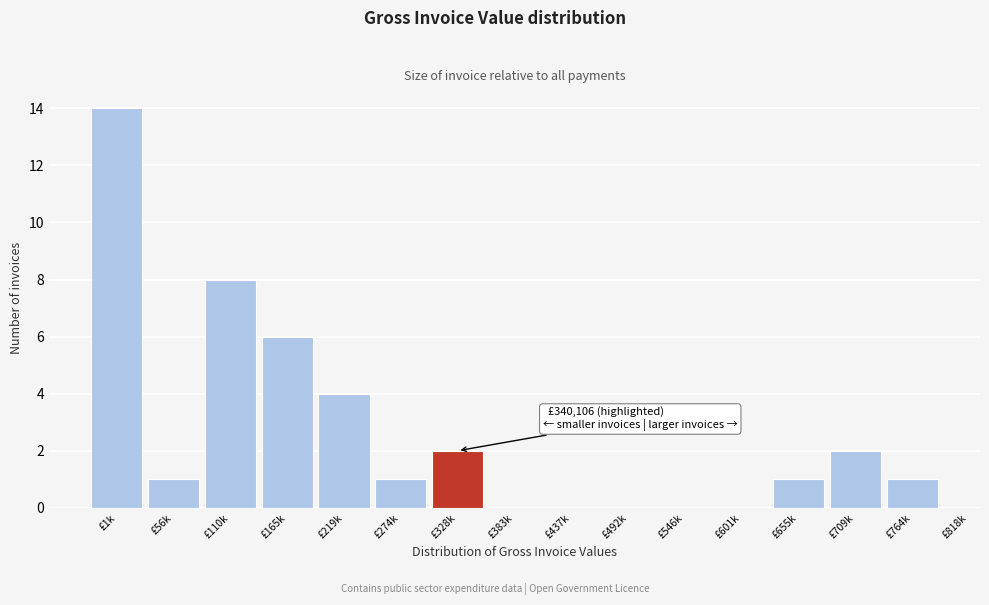

Reading left to right, list all the values displayed in this chart.

£1k=14	£56k=1	£110k=8	£165k=6	£219k=4	£274k=1	£328k=2	£383k=0	£437k=0	£492k=0	£546k=0	£601k=0	£655k=1	£709k=2	£764k=1